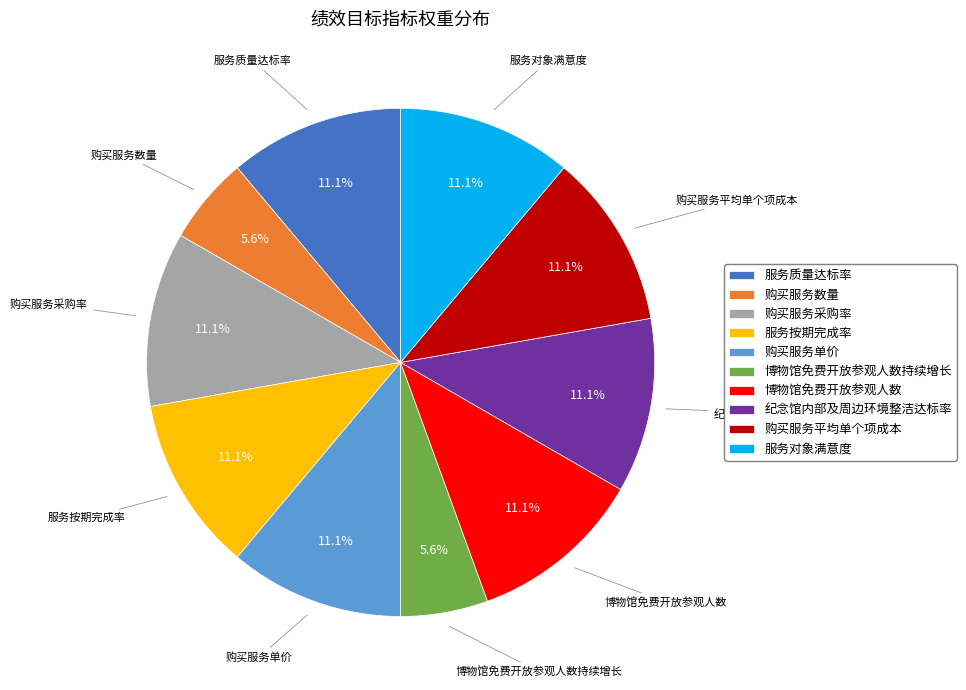

Which has a higher value, 服务质量达标率 or 购买服务数量?

服务质量达标率